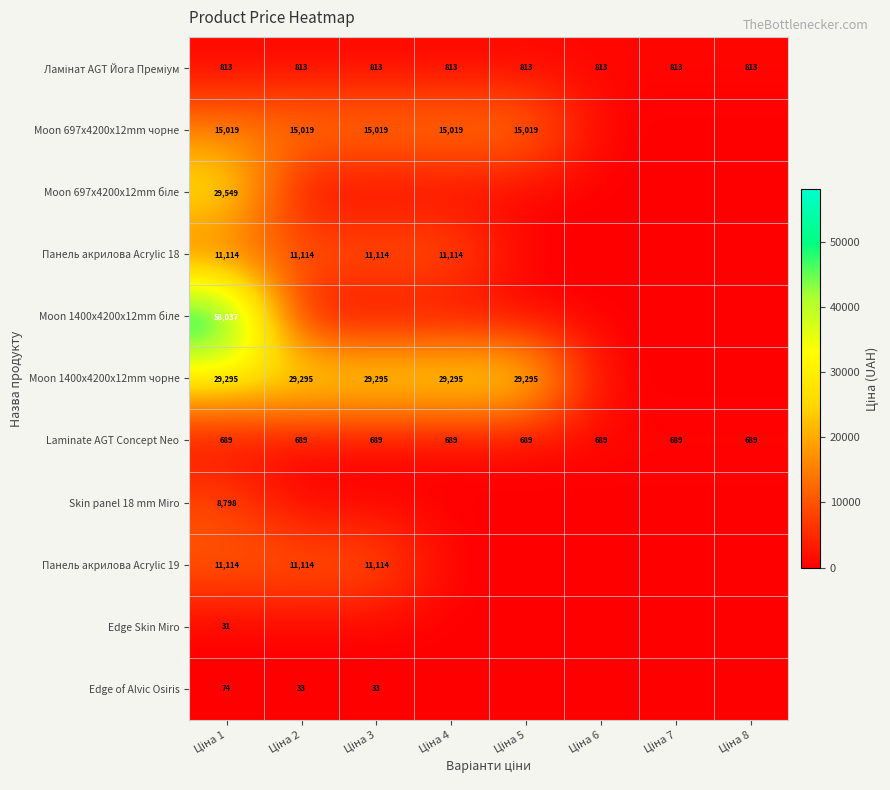

What is the total value across all series at Ціна 4?

56929.8